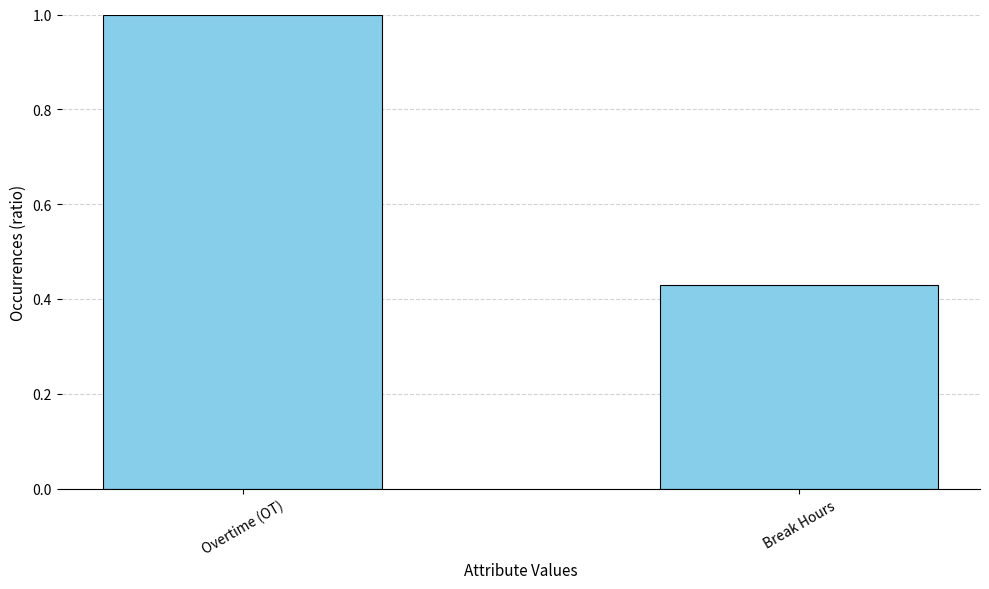

The chart shows a value of 1.0 at Overtime (OT). True or false?

True